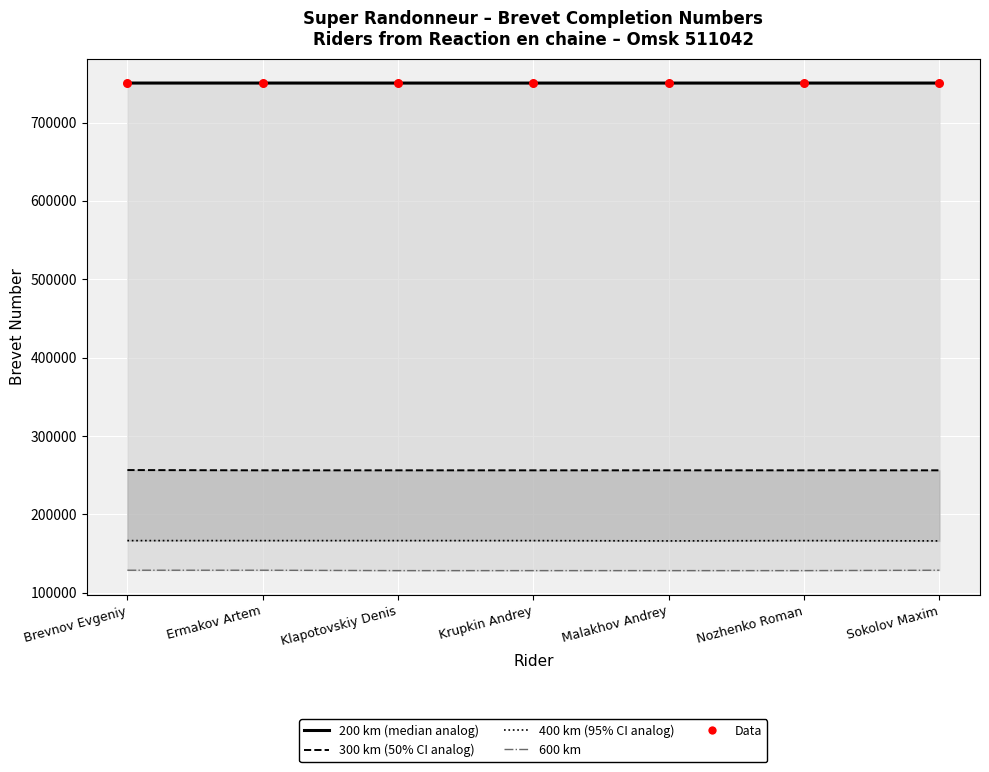

What are all the series names shown in the legend?

200 km, 300 km, 400 km, 600 km, Data (200 km)